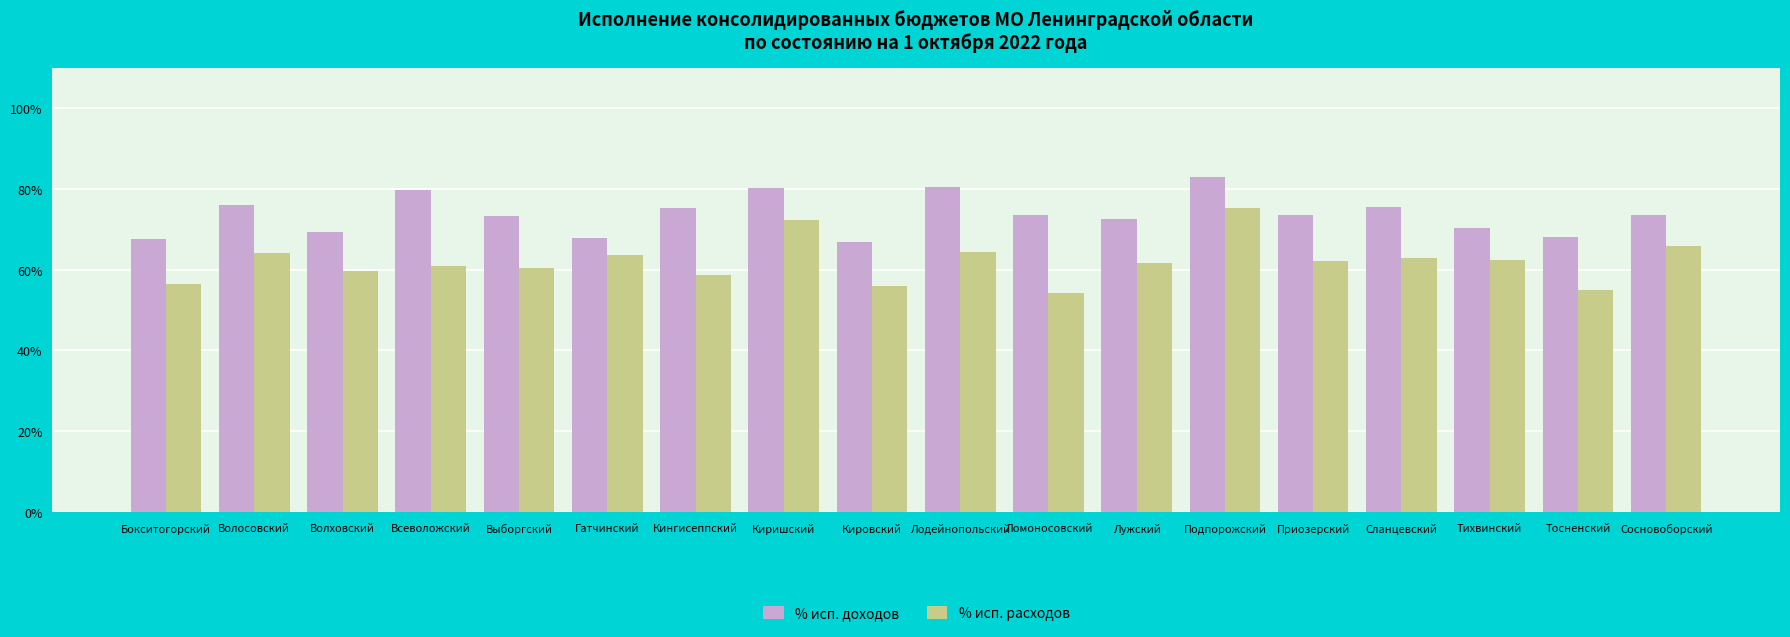

Count the number of data series in this chart.

2